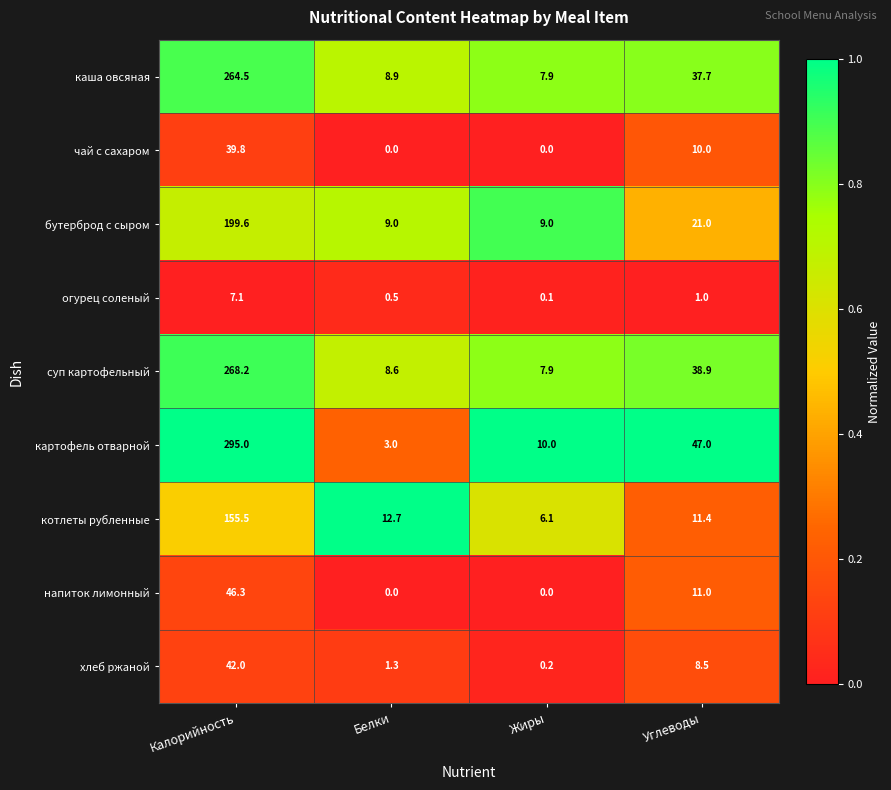

What is the sum of all бутерброд с сыром values?

238.6